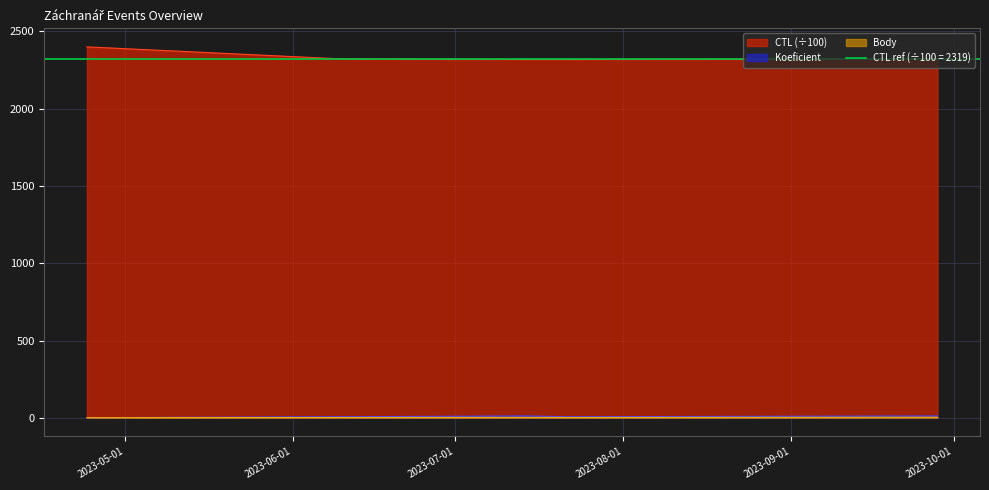

What is the minimum value shown in the chart?

1.0